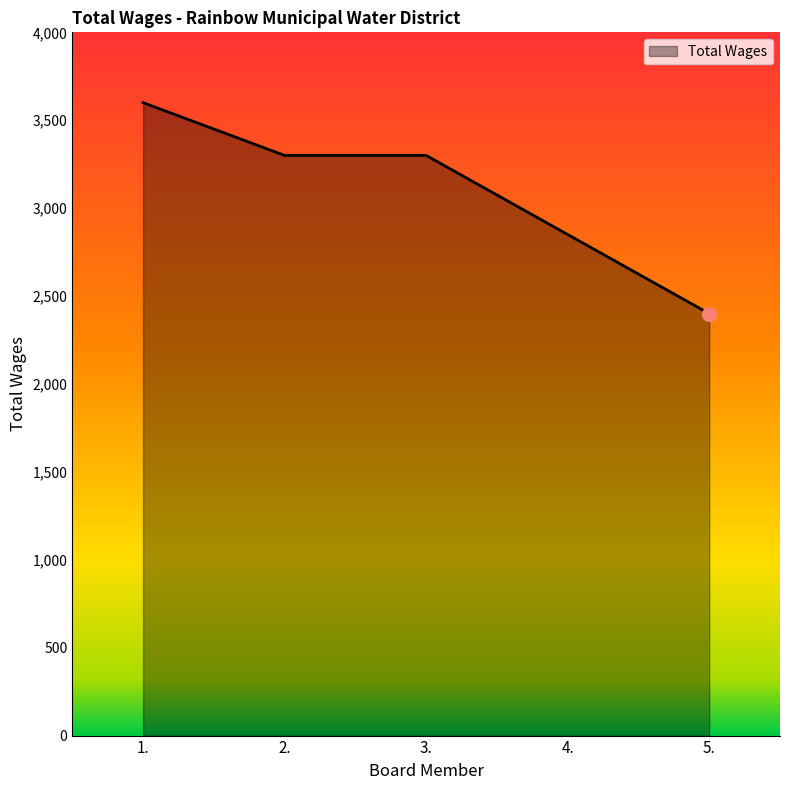

Read the value at 4., to the nearest 50.

2850